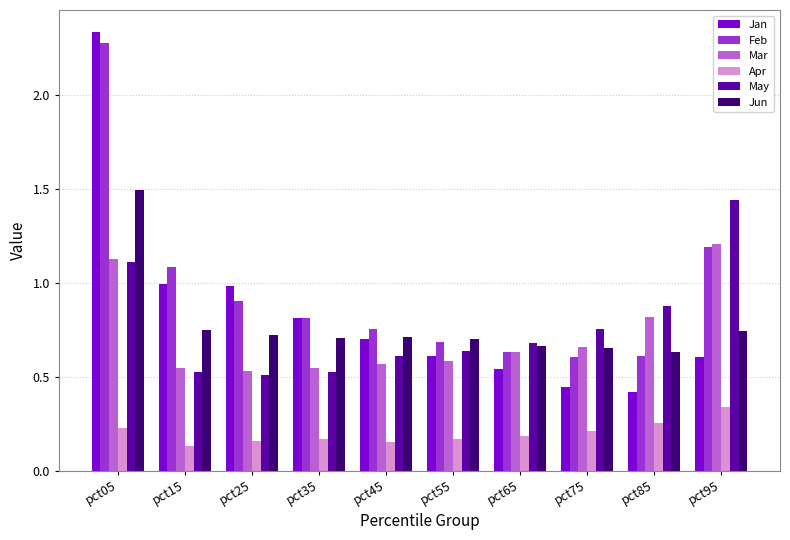

Which series has the widest spread of values?

Jan